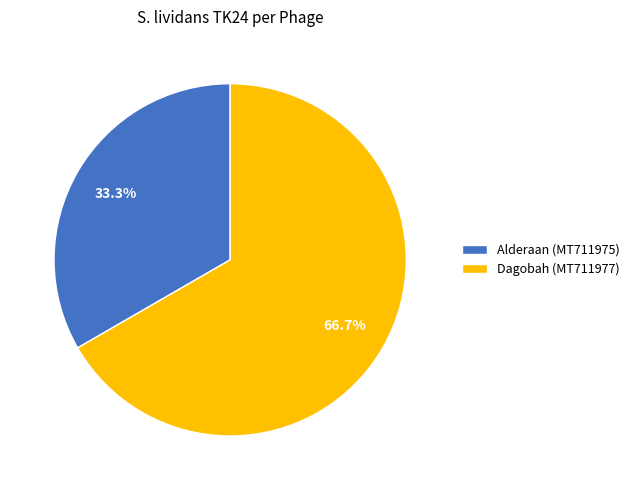

Which category has the biggest portion of the pie?

Dagobah (MT711977)